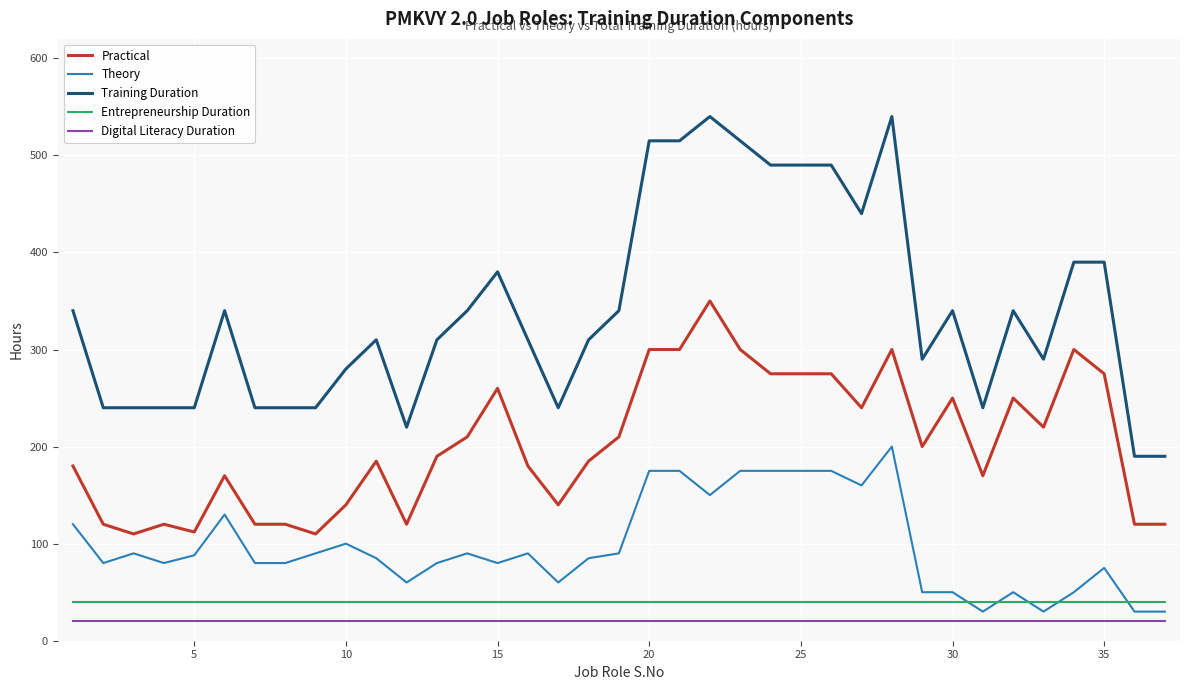

How many lines are shown in the chart?

5